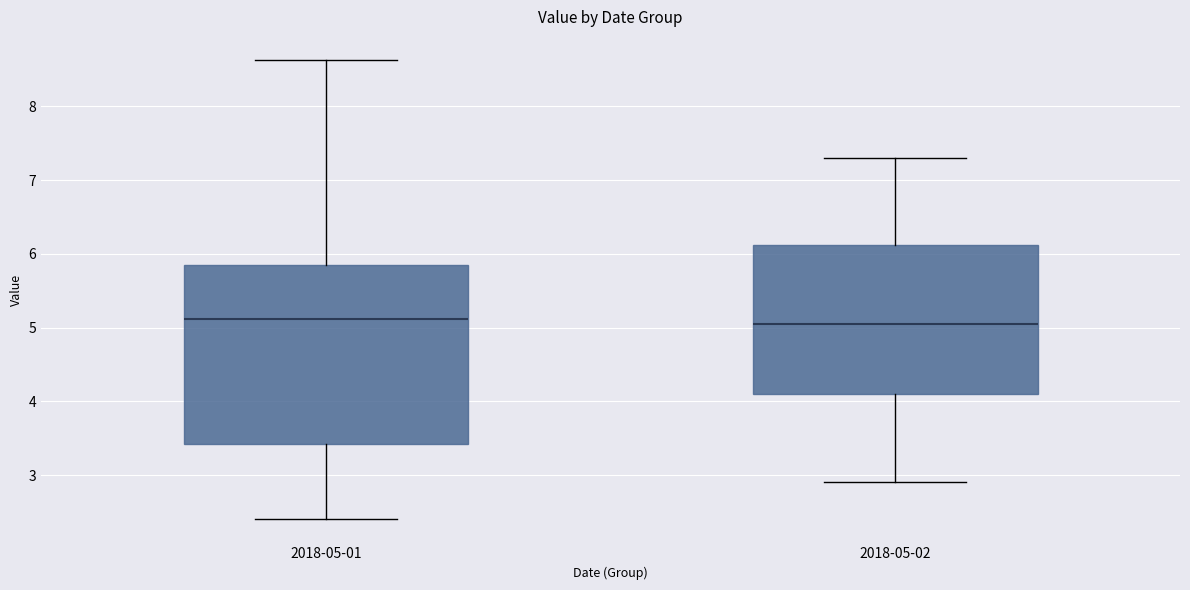

Where does the lower whisker of the box for 2018-05-01 end on the y-axis? The values are not printed on the chart, so give them approximately, as read against the axis.

2.4